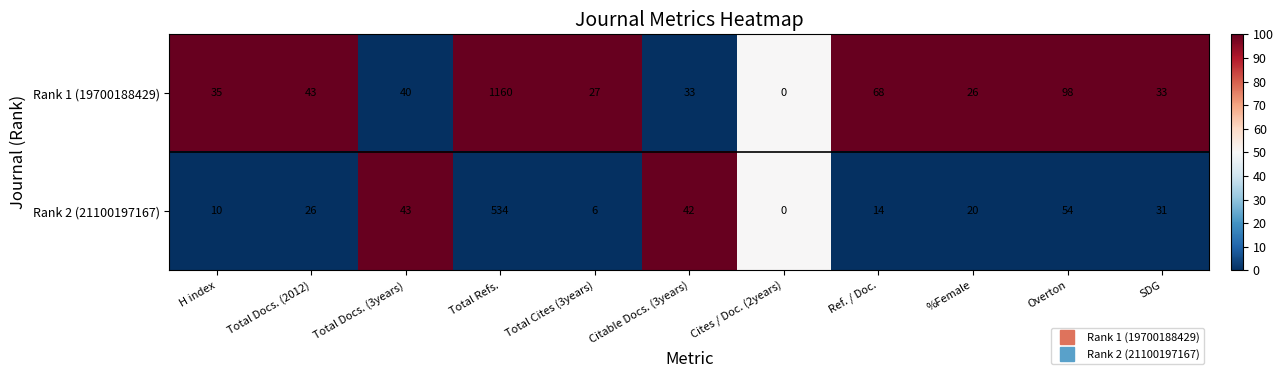

Where is Rank 2 (21100197167) nearest to the value 267?

Overton